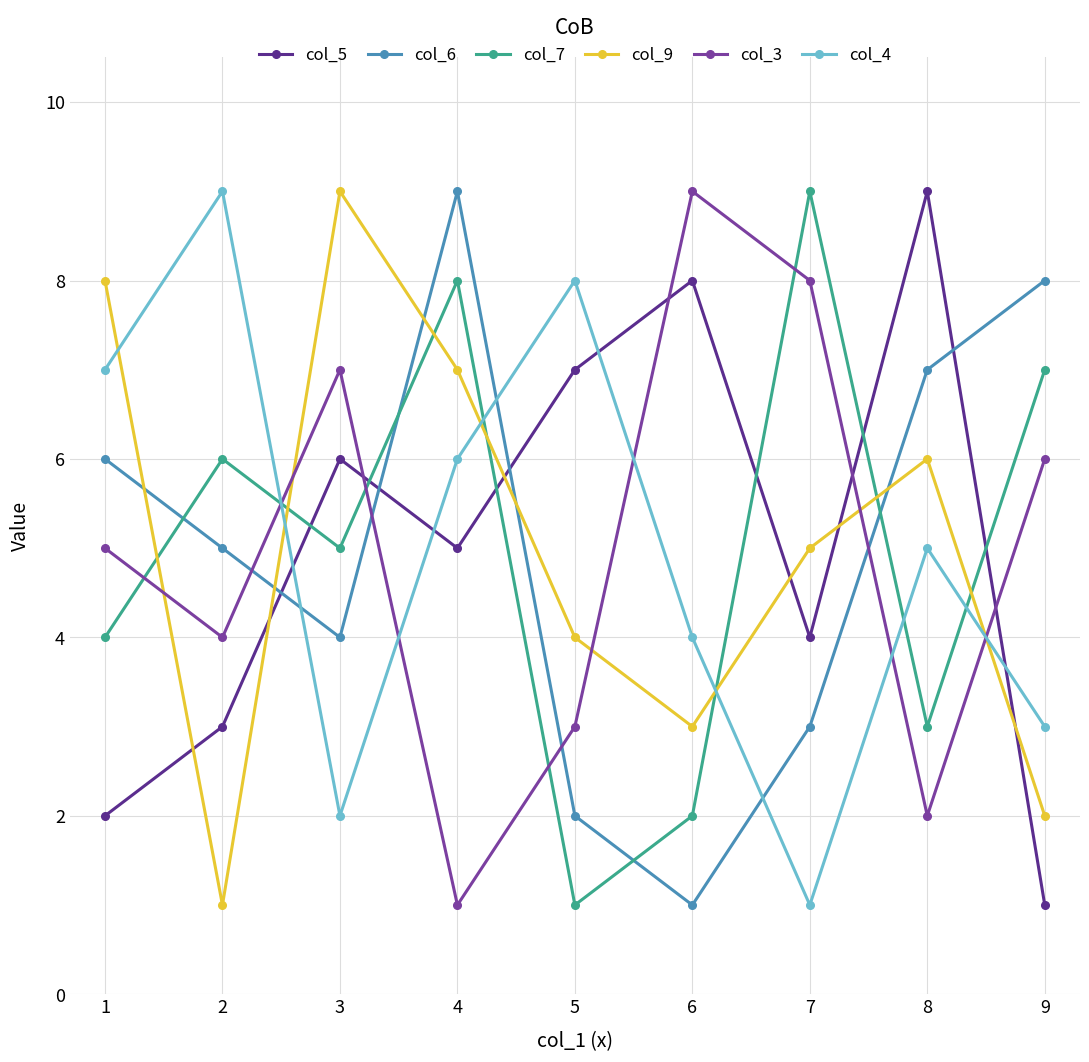

Which series changed the most between 6 and 8?

col_3